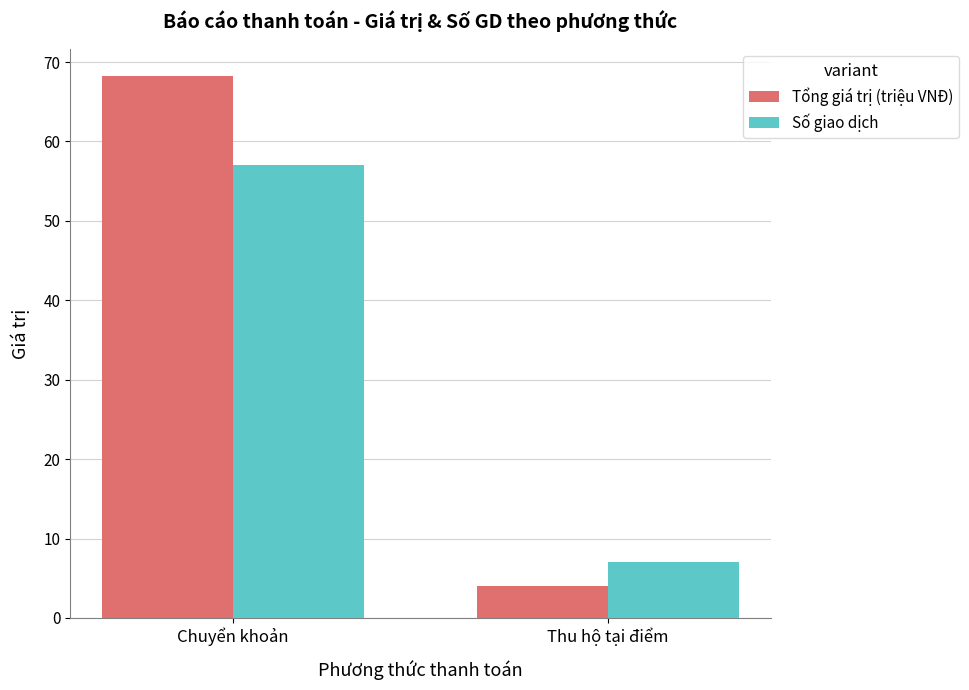

What is the difference between the maximum and minimum values in the Tổng giá trị (triệu VNĐ) series?

64.3